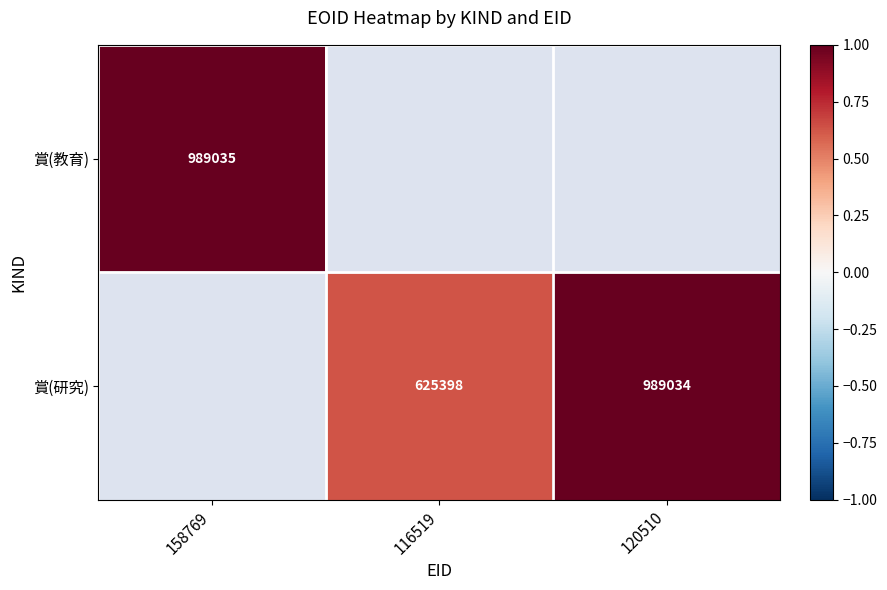

Is it true that 賞(研究) equals 989034 at 120510?

True